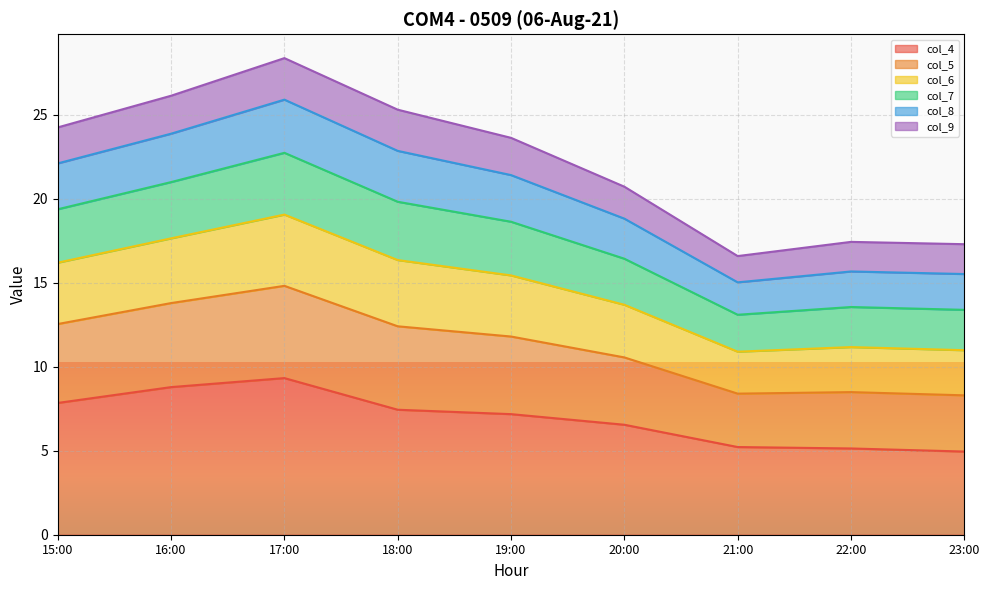

What is the total value across all series at 23:00?

17.3